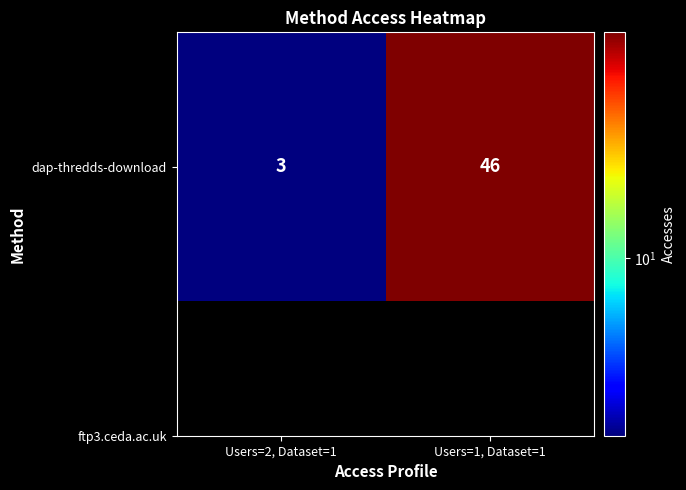

What is the greatest value displayed?

46